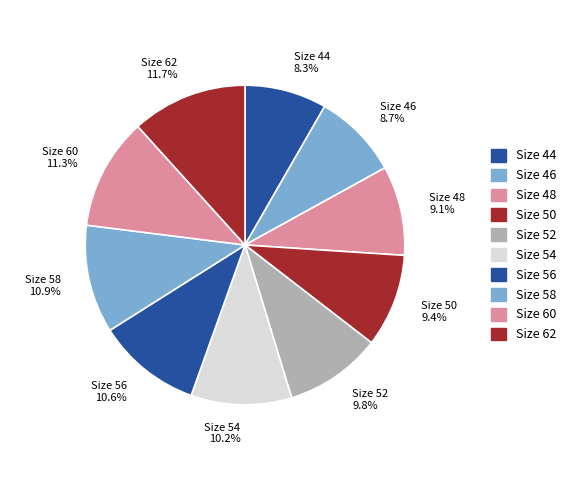

The Size 56 slice represents 1% of the pie. True or false?

False